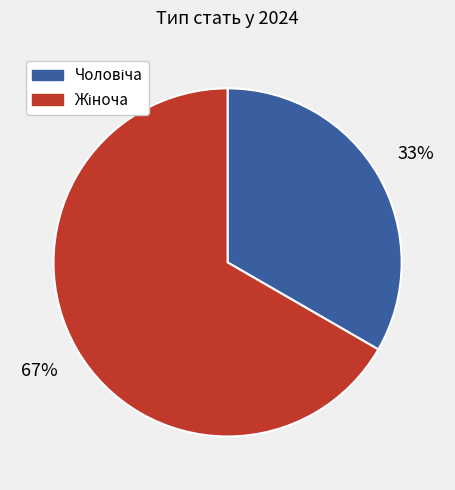

To the nearest percent, what is the average slice percentage?

50%